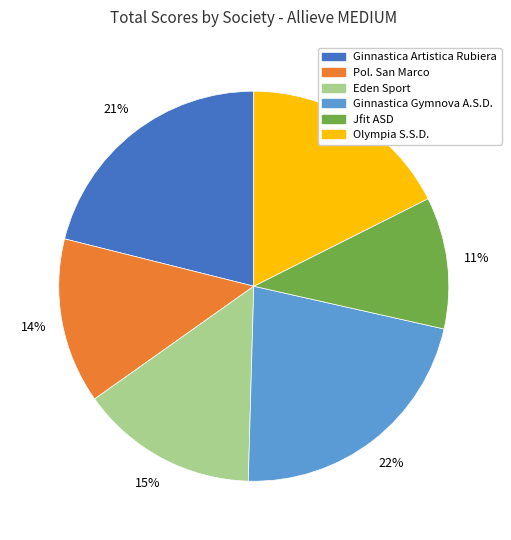

To the nearest percent, what is the difference between the largest and smallest slice percentages?

11%